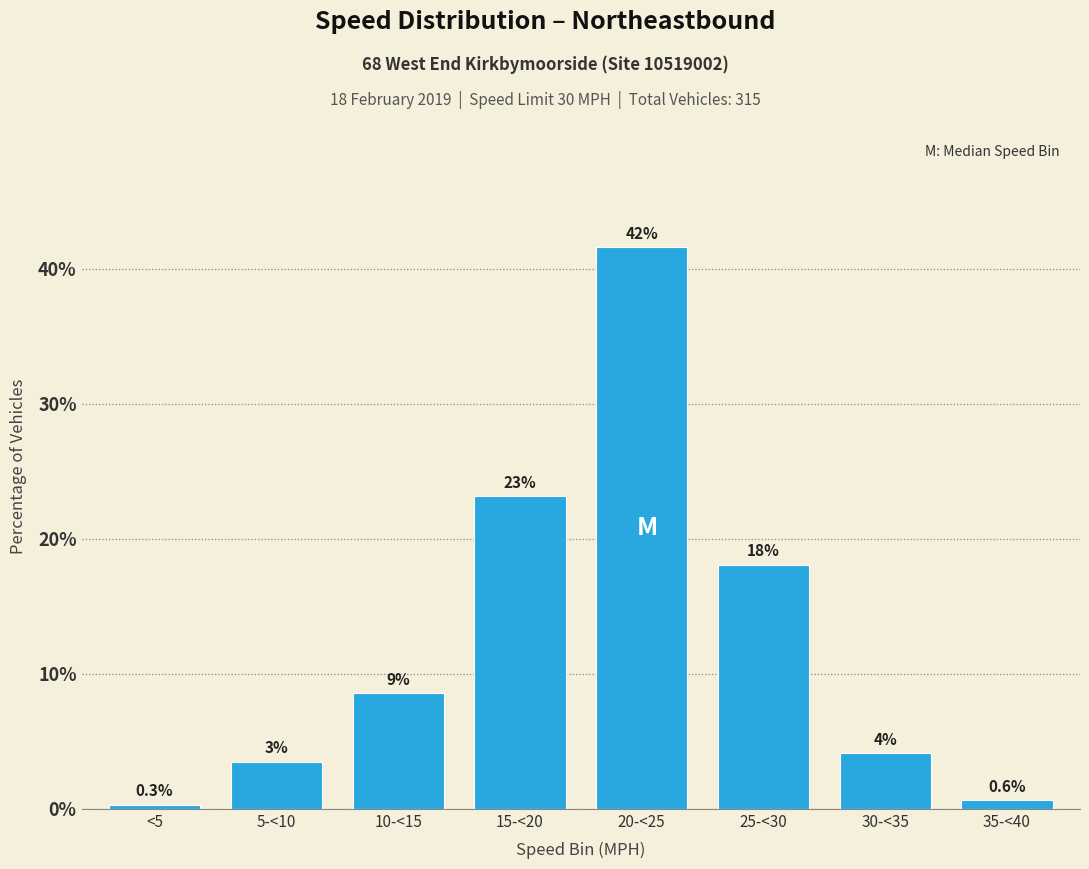

How many bars are there in total?

8